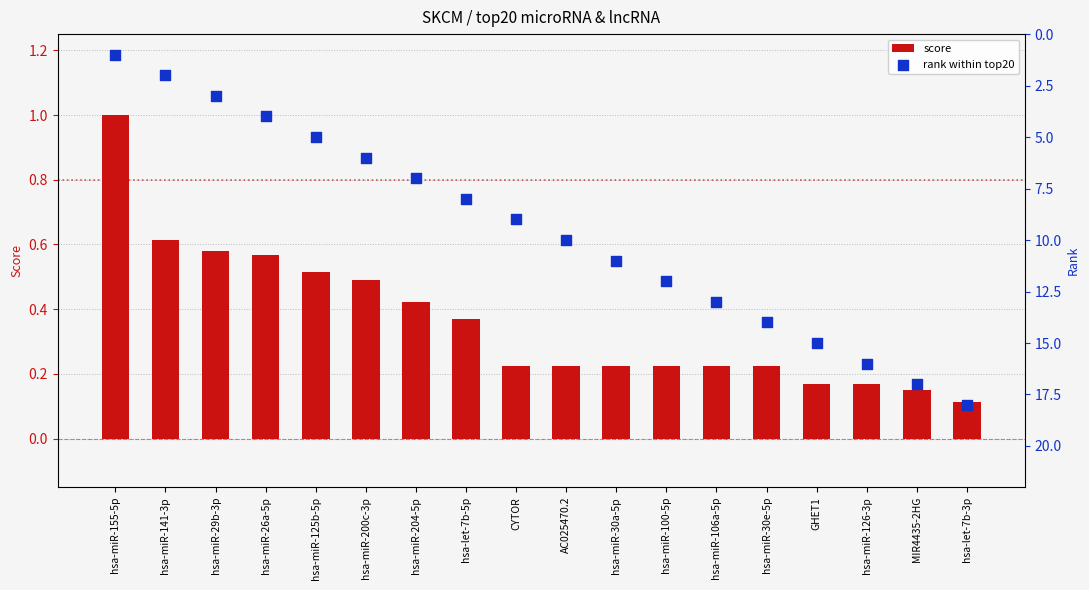

What is the total value across all series at hsa-miR-30a-5p?

11.2